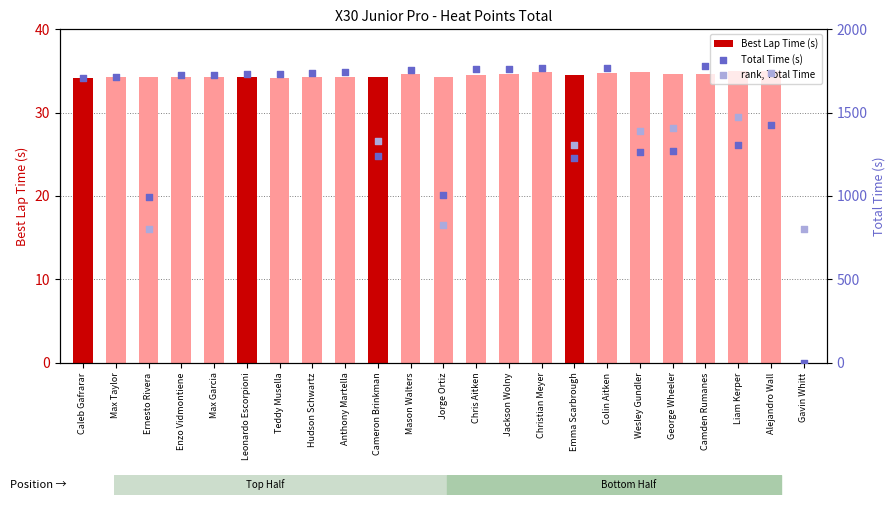

What are all the series names shown in the legend?

Best Lap Time (s), Total Time (s), rank, Total Time